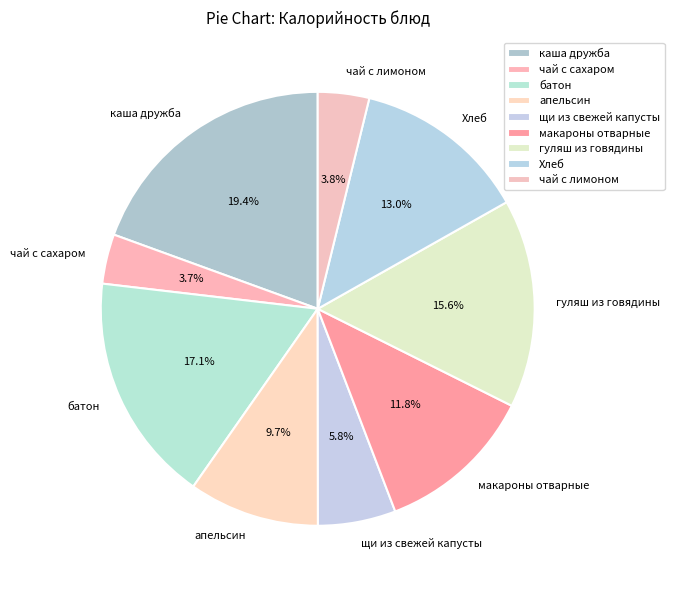

Between апельсин and чай с лимоном, which is larger?

апельсин